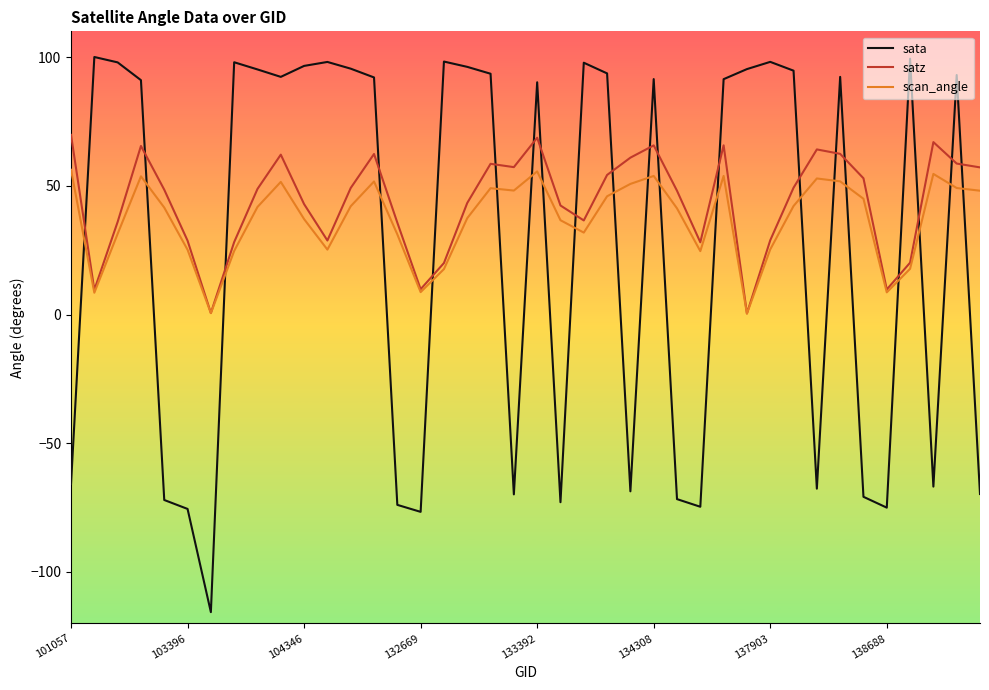

Which series has the largest total across all categories?

satz